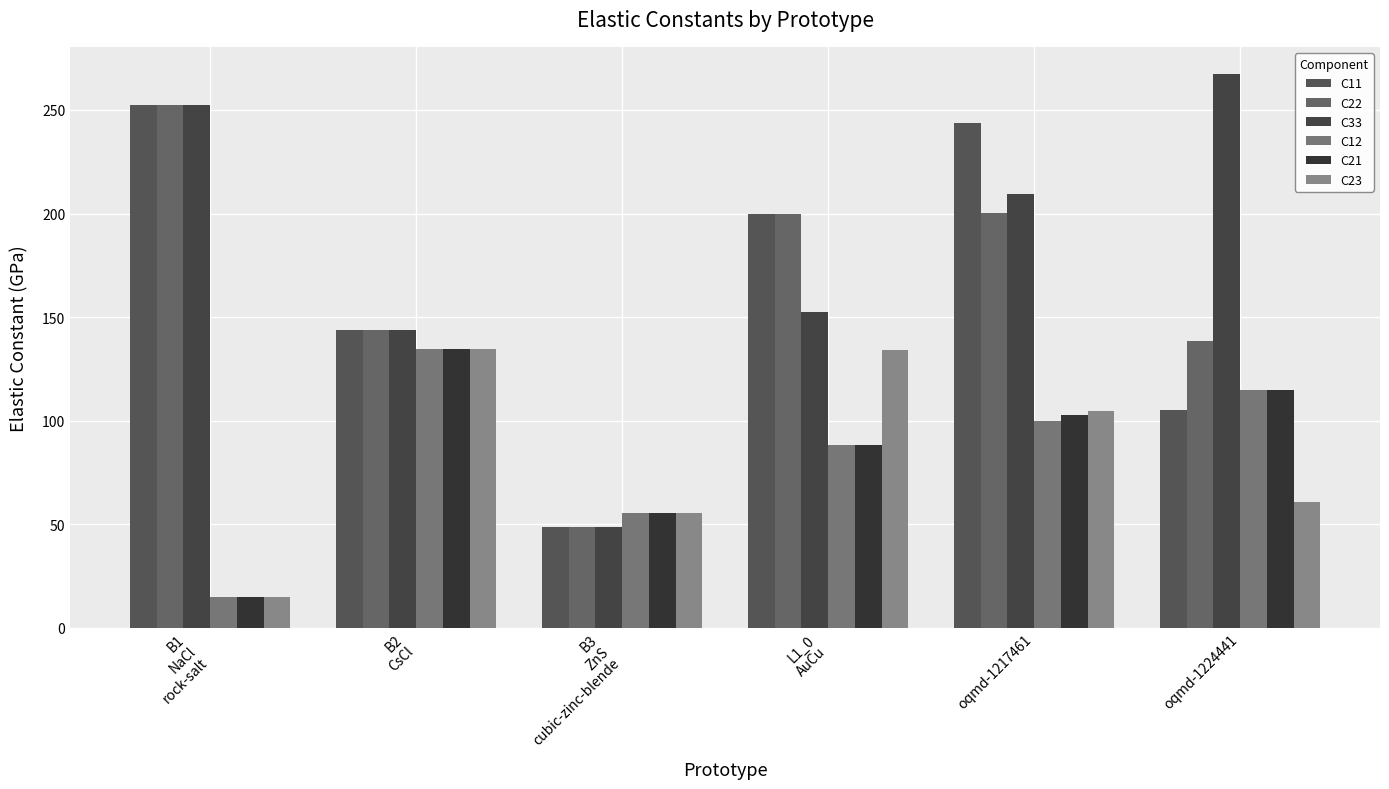

What is the greatest value displayed?

267.1